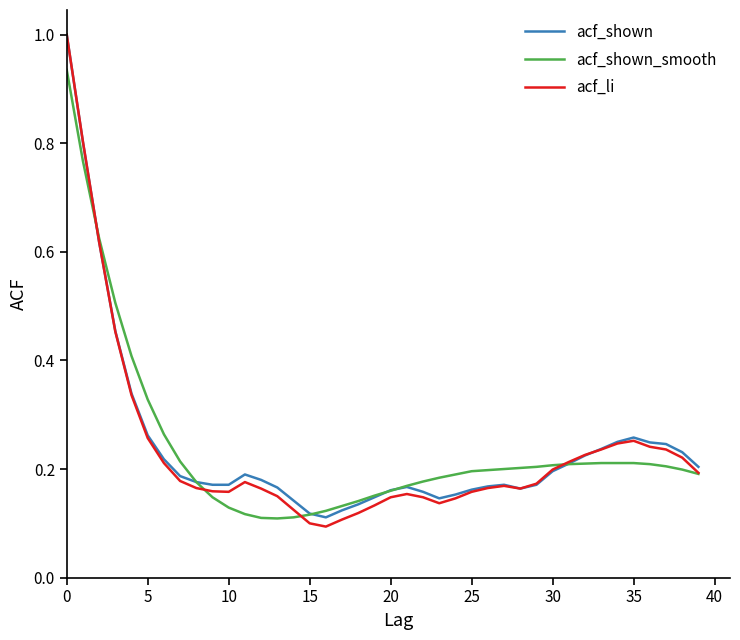

Which series has the largest range (max minus min)?

acf_li